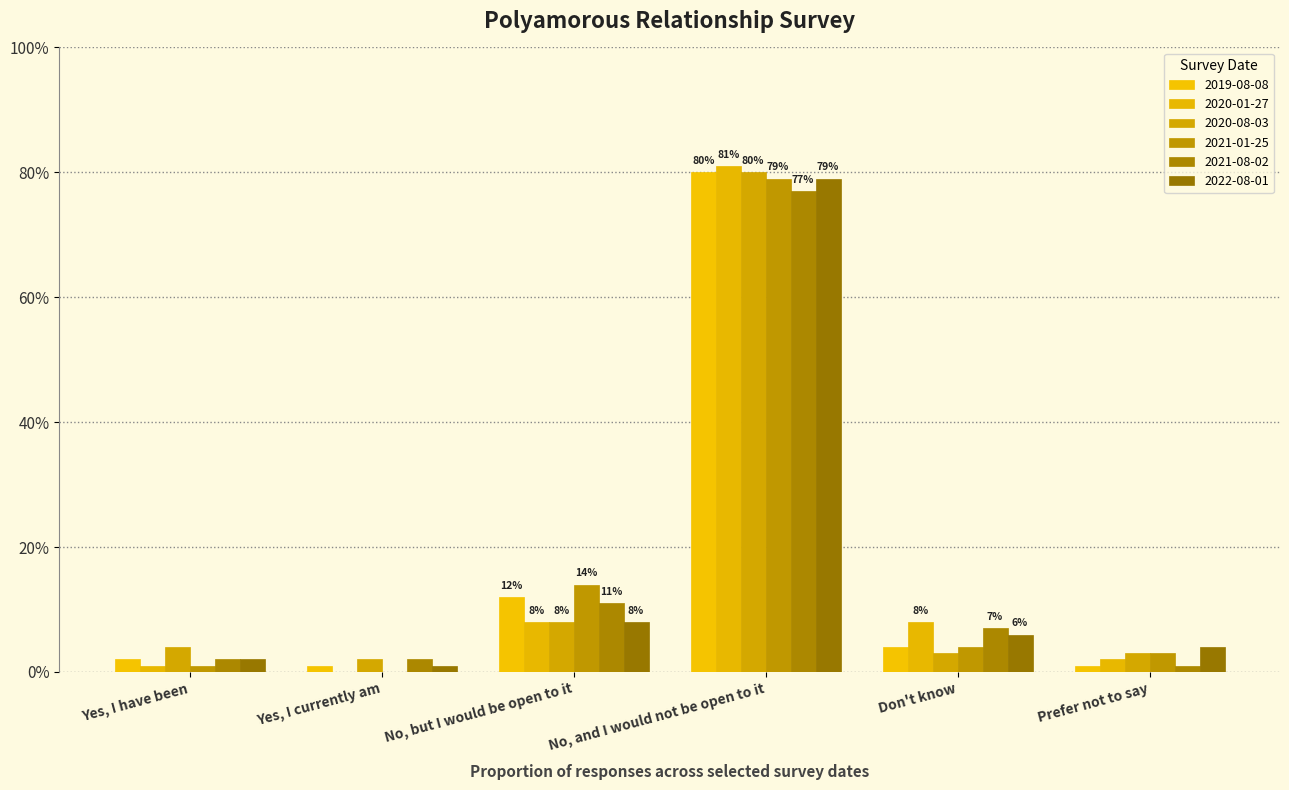

Does the chart contain stacked bars?

No